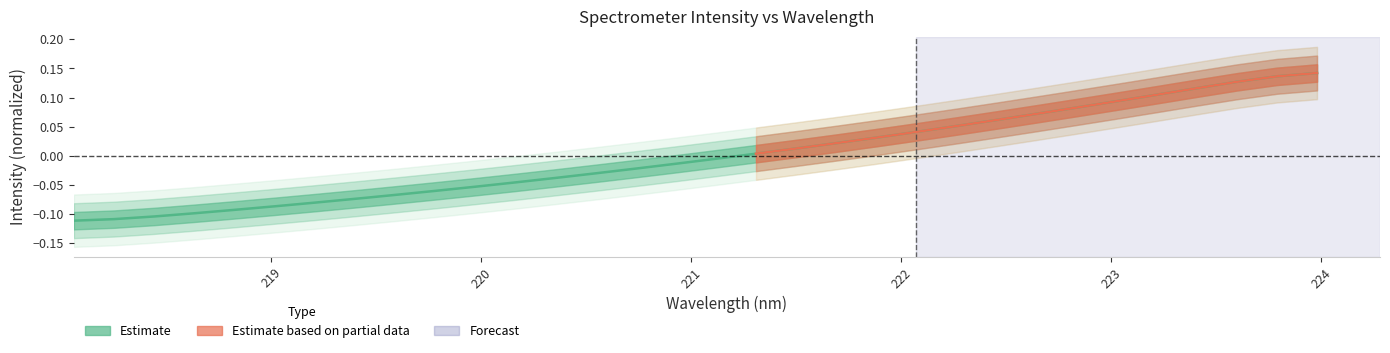

List the labels in order of value, largest first.

223.9802, 223.7895, 223.5987, 223.408, 223.2172, 223.0264, 222.8355, 222.6447, 222.4538, 222.263, 222.0721, 221.8812, 221.6902, 221.4993, 221.3083, 221.1174, 220.9264, 220.7354, 220.5444, 220.3533, 220.1623, 219.9712, 219.7801, 219.589, 219.3979, 219.2067, 219.0156, 218.8244, 218.6332, 218.442, 218.2508, 218.0596